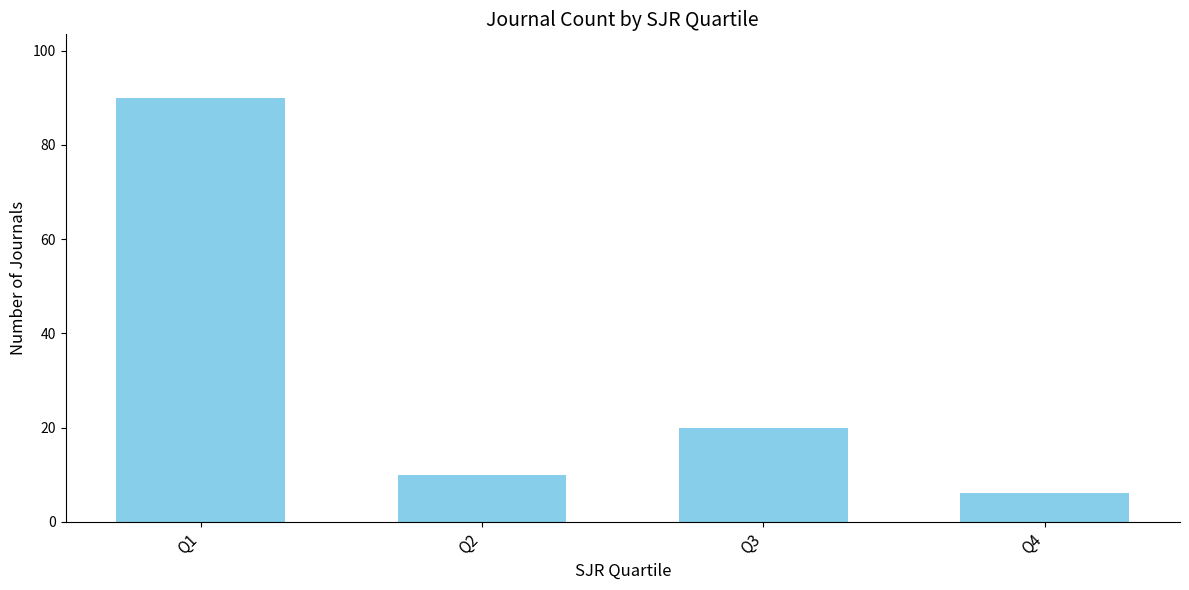

True or false: the data shows 20 at Q3.

True